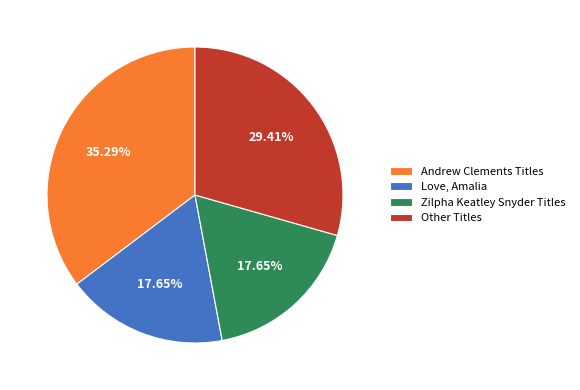

Which category has the biggest portion of the pie?

Andrew Clements Titles